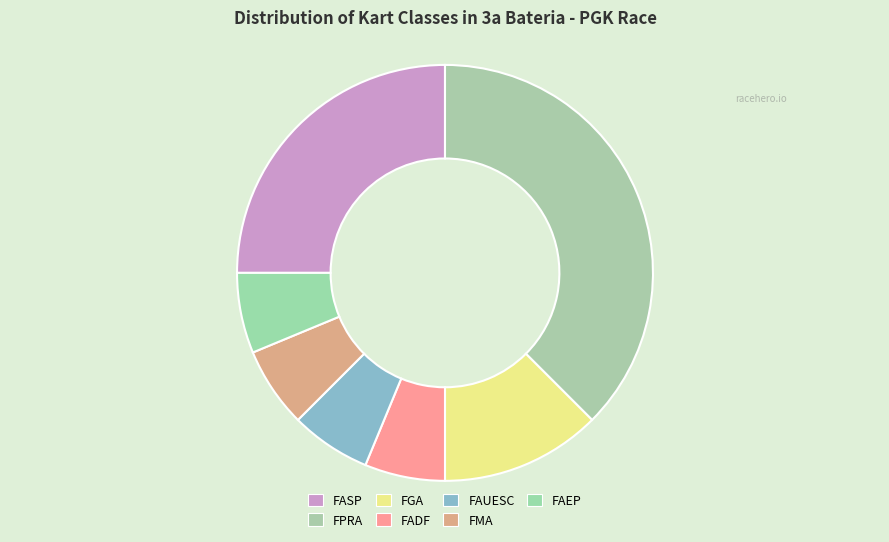

Do FASP and FAEP together represent more than half of the pie?

No